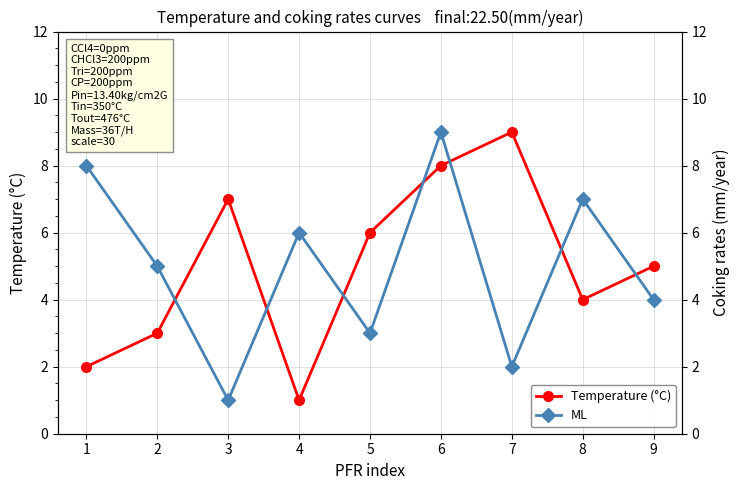

Which category has the highest value in the Temperature (°C) series?

7